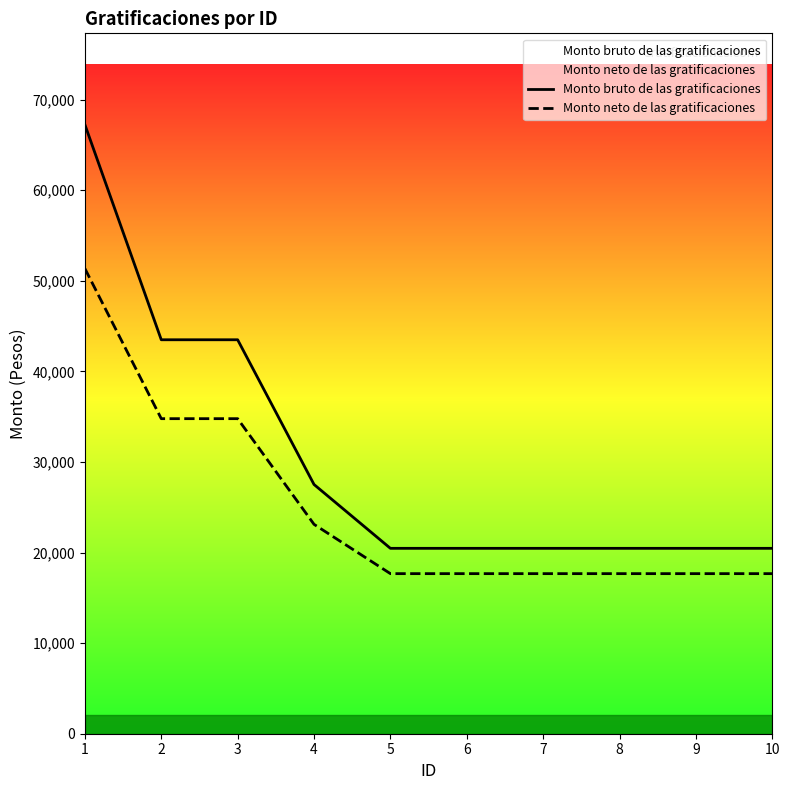

True or false: Monto bruto de las gratificaciones and Monto neto de las gratificaciones cross at least once.

False